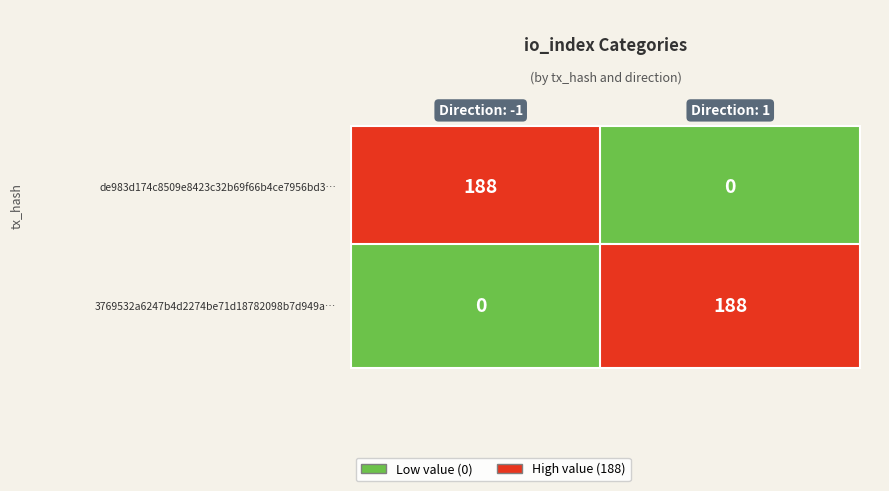

What is the sum of the 3769532a6247b4d2274be71d18782098b7d949a values at 1 and -1?

188